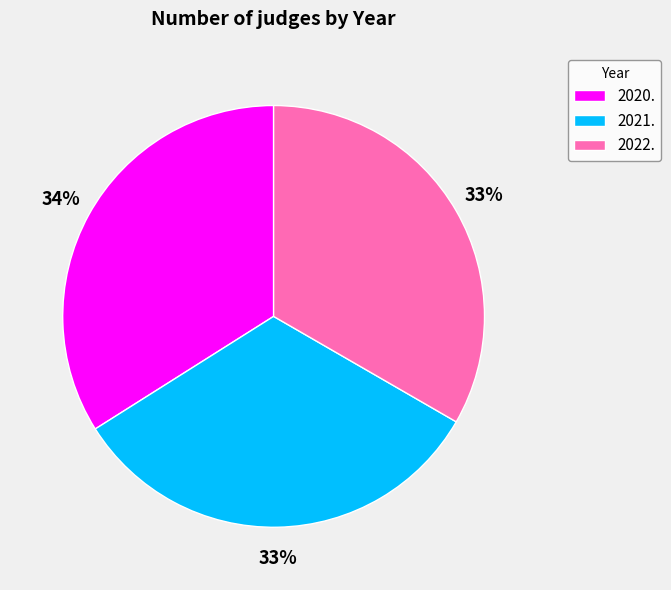

True or false: 2020. accounts for 21% of the total.

False